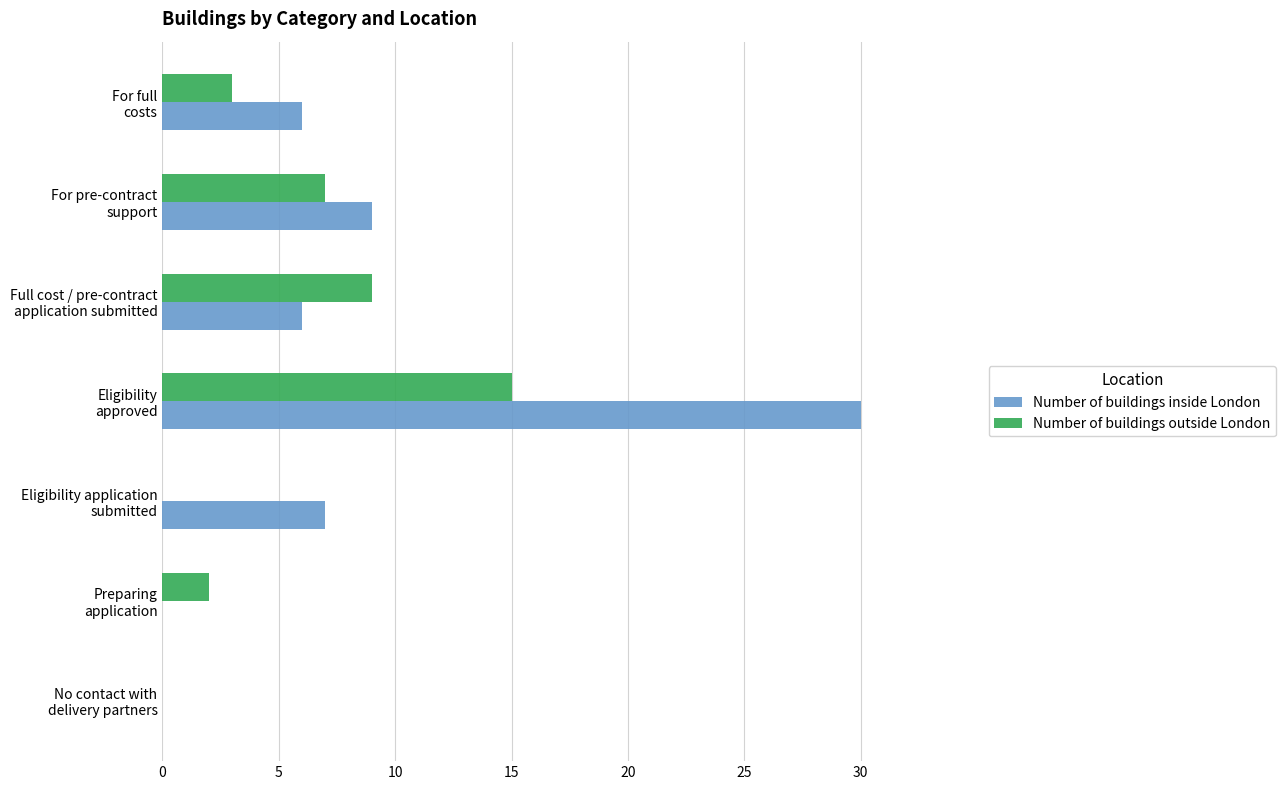

What is the sum of all Number of buildings outside London values?

36